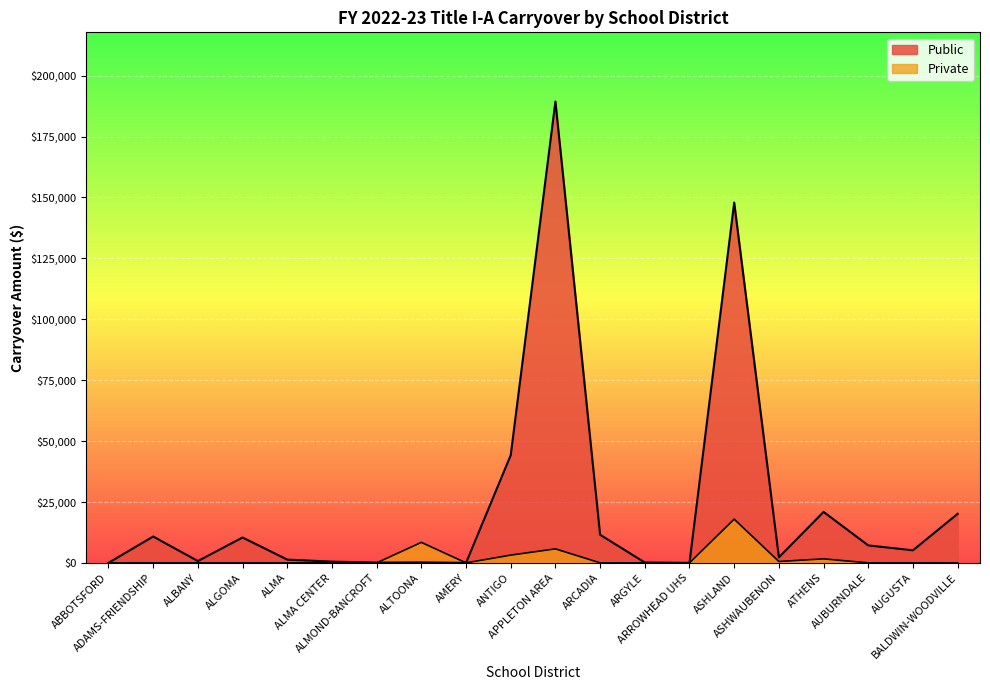

Between ABBOTSFORD and ALTOONA, which series saw the biggest shift?

Private